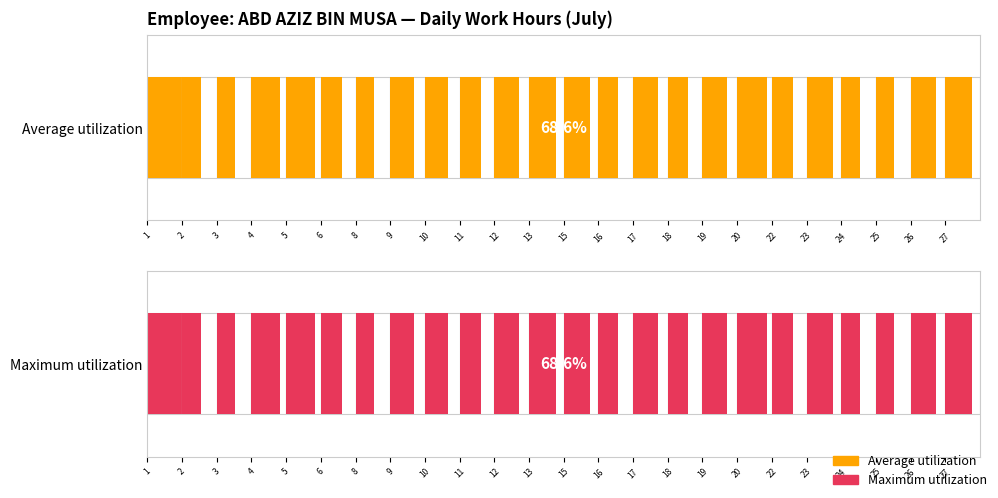

Reading left to right, what are all the values shown in this chart?

Average utilization: 17.4	9.4	9.3	14.3	14.4	10.5	9.4	11.9	11.3	10.9	12.6	13.6	13.4	9.7	12.6	9.9	12.2	14.7	10.5	13.5	9.6	9.3	12.5	13.3
Maximum utilization: 17.4	9.4	9.3	14.3	14.4	10.5	9.4	11.9	11.3	10.9	12.6	13.6	13.4	9.7	12.6	9.9	12.2	14.7	10.5	13.5	9.6	9.3	12.5	13.3